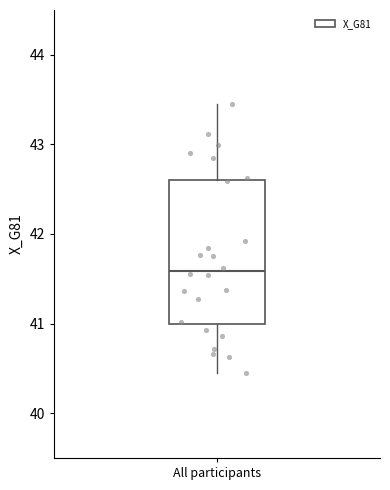

Where does the median line of the box for All participants sit on the y-axis? The values are not printed on the chart, so give them approximately, as read against the axis.

41.6